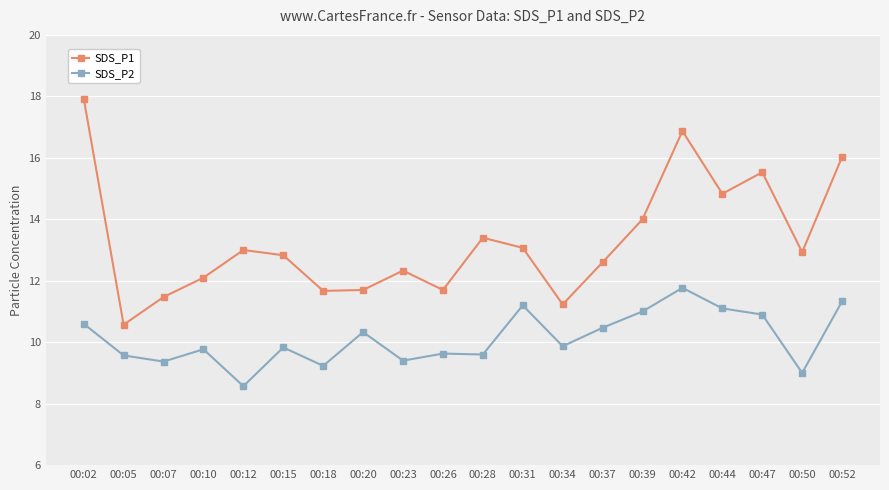

True or false: SDS_P2 has a value of 8.6 at 00:12.

True